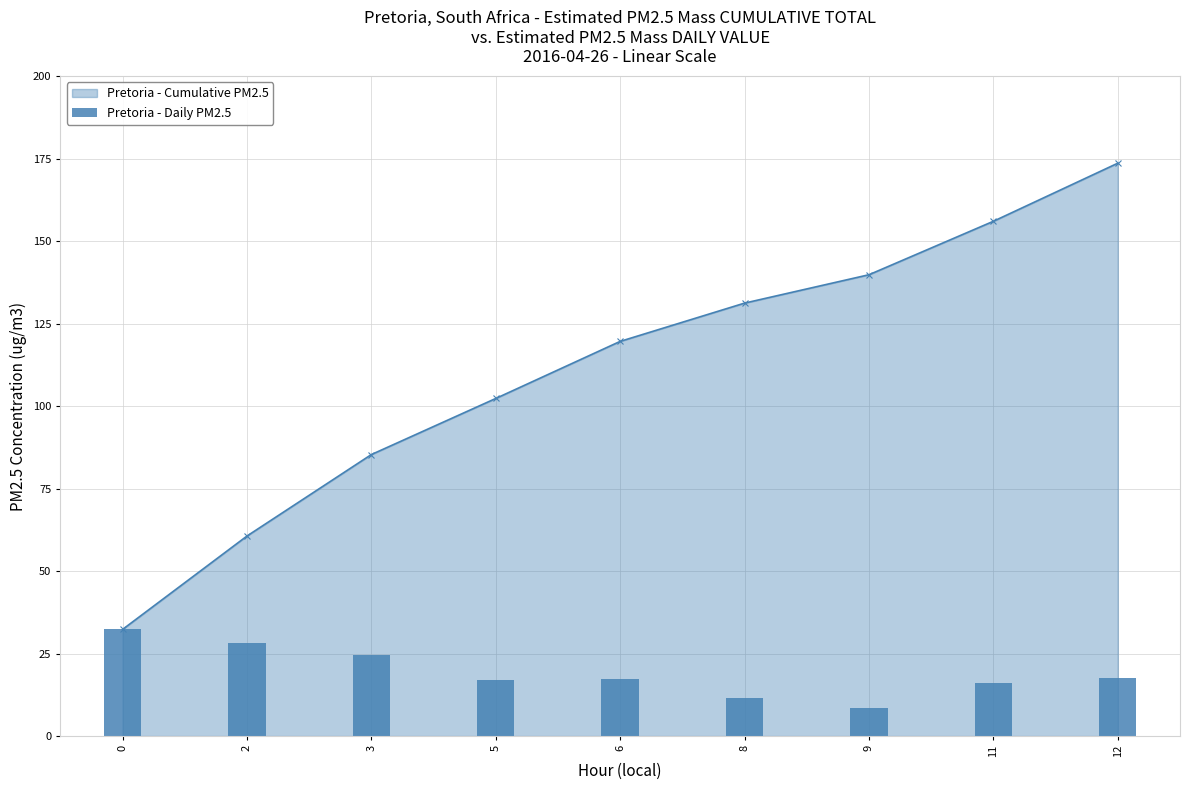

Reading left to right, transcribe all the data shown in this chart.

32.3	28.3	24.7	17.0	17.3	11.6	8.6	16.2	17.6